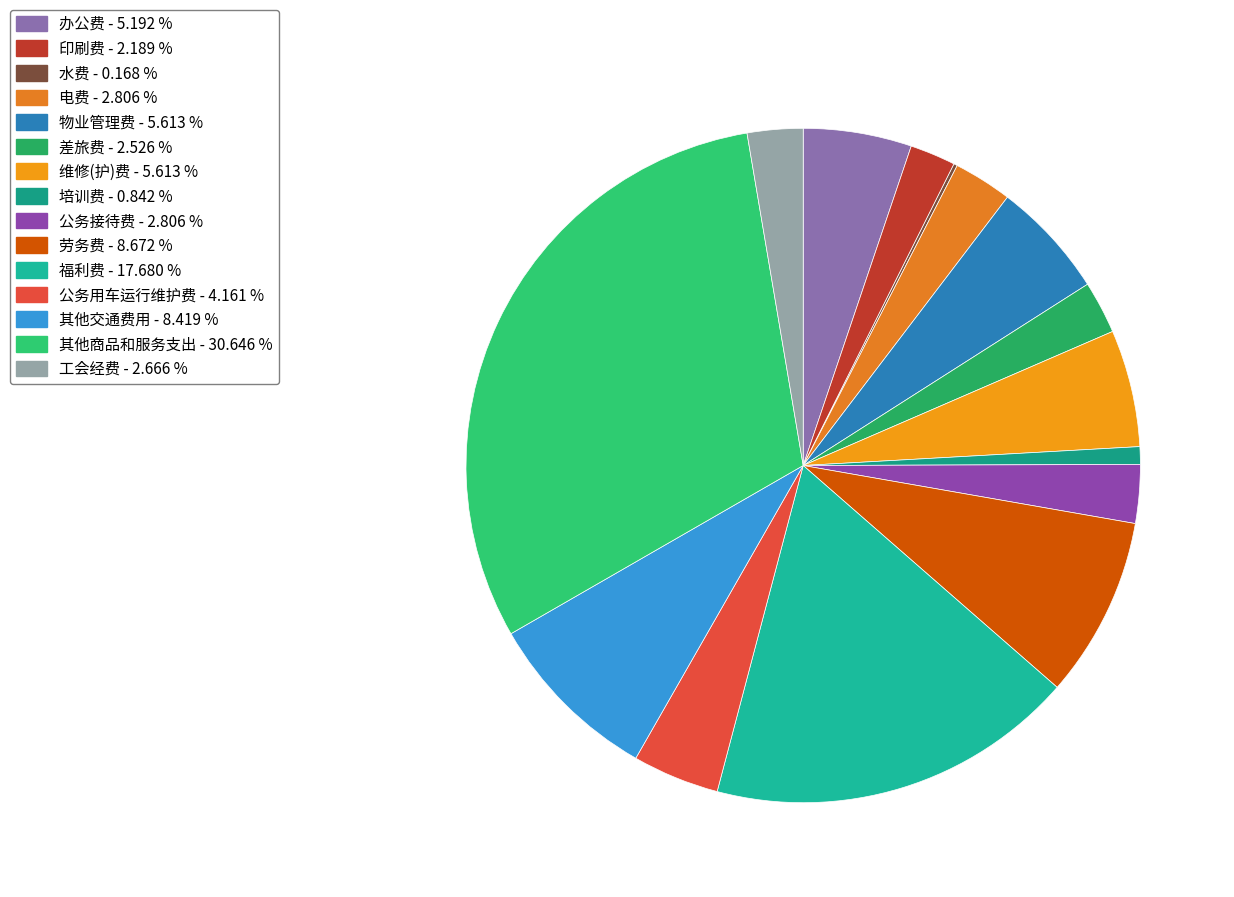

How many segments does this pie chart have?

15